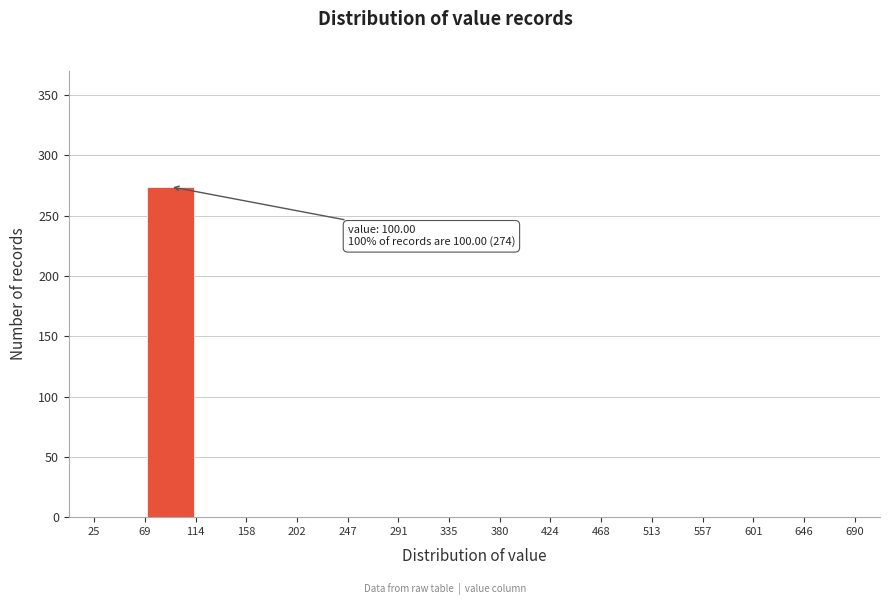

Over which range of the x-axis is the bar tallest?

69 to 114